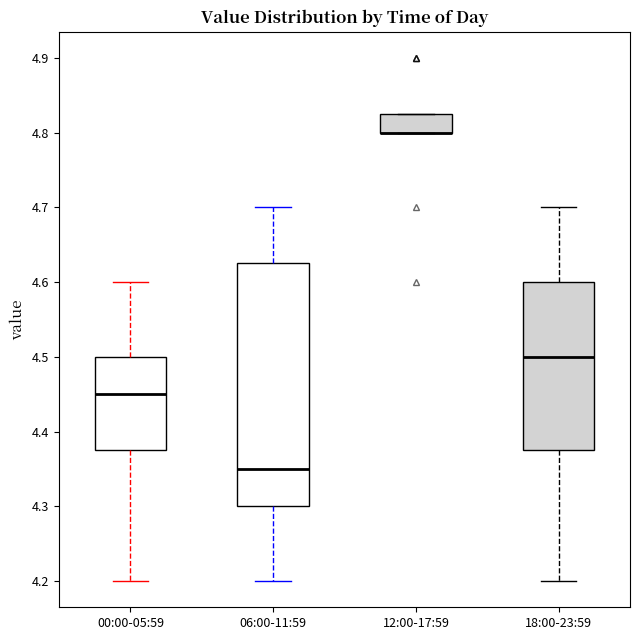

Reading left to right, read every box against the y-axis: the position of its median line, the range the box covers, and the ends of its whiskers. The values are not printed on the chart, so give them approximately, as read against the axis.

00:00-05:59: median 4.45, box 4.38 to 4.50, whiskers 4.20 to 4.60
06:00-11:59: median 4.35, box 4.30 to 4.63, whiskers 4.20 to 4.70
12:00-17:59: median 4.80 (drawn on the box's lower edge), box 4.80 to 4.83, whiskers 4.80 to 4.83
18:00-23:59: median 4.50, box 4.38 to 4.60, whiskers 4.20 to 4.70